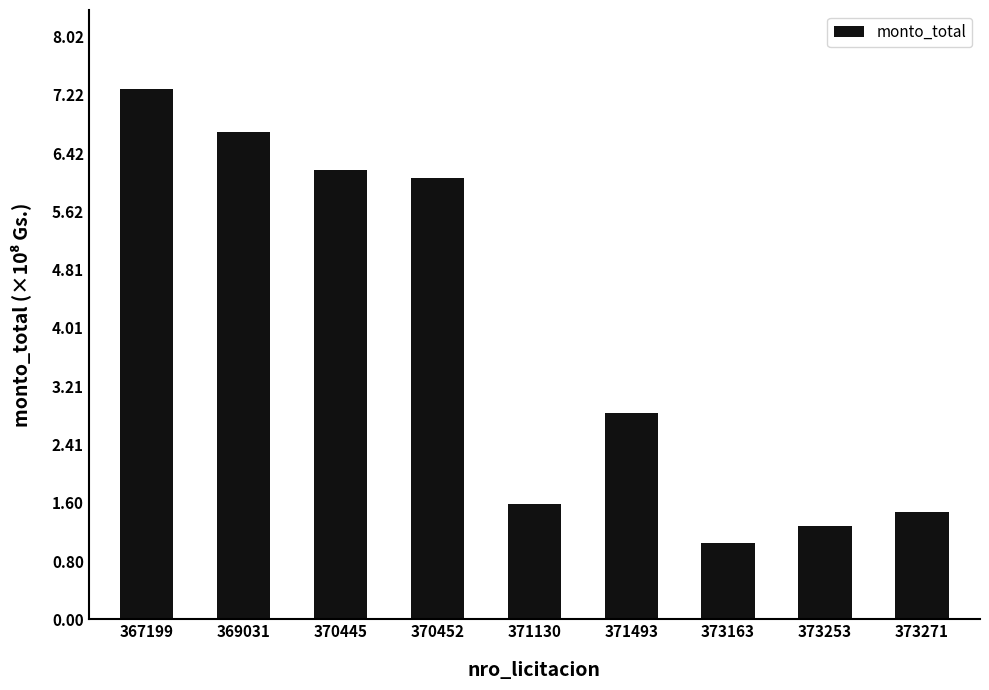

What is the difference between the values at 373253 and 369031?

541648250